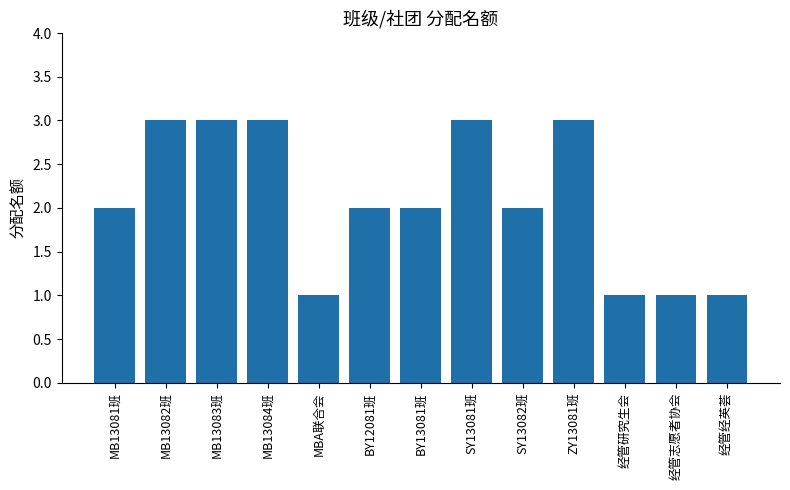

Is it true that the value at SY13081班 is 5?

False